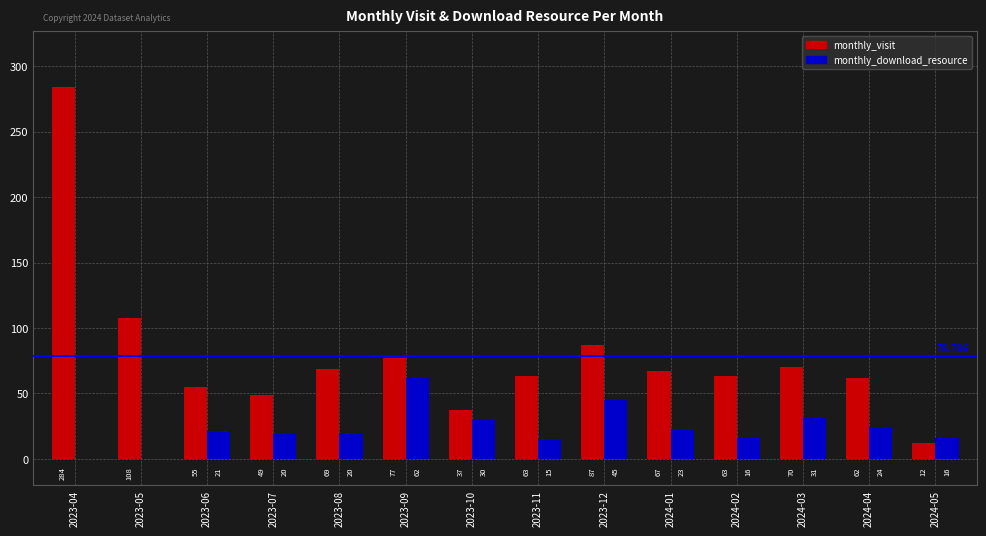

Between 2023-09 and 2024-05, which series saw the biggest shift?

monthly_visit